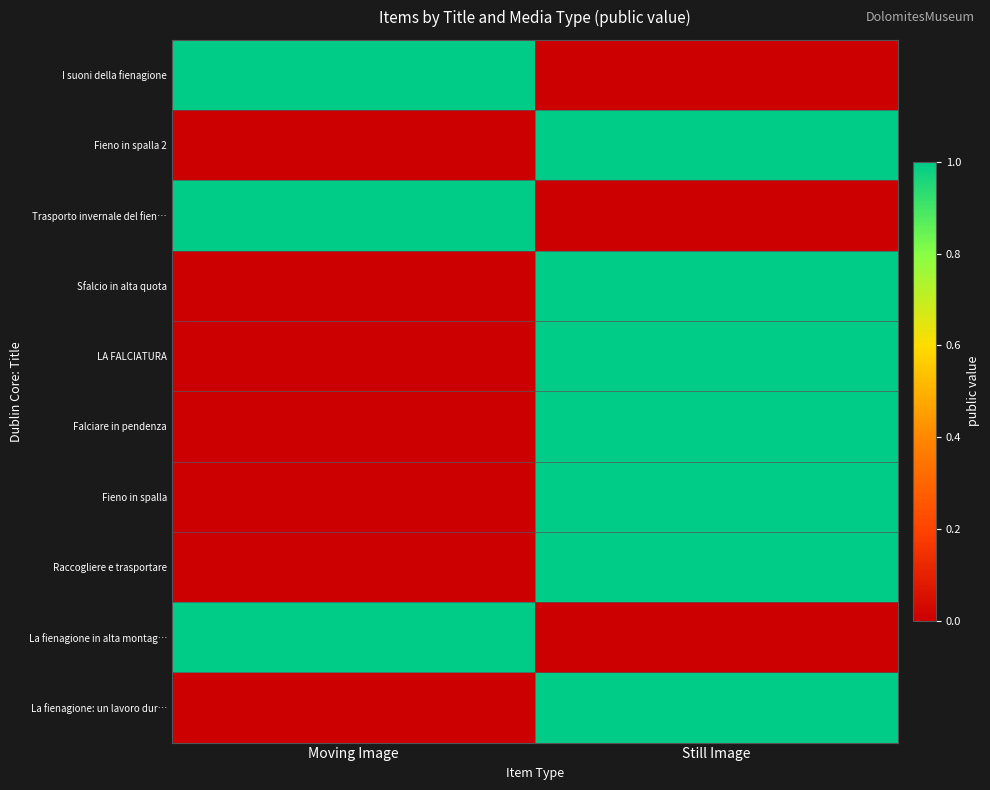

Count the number of data series in this chart.

10